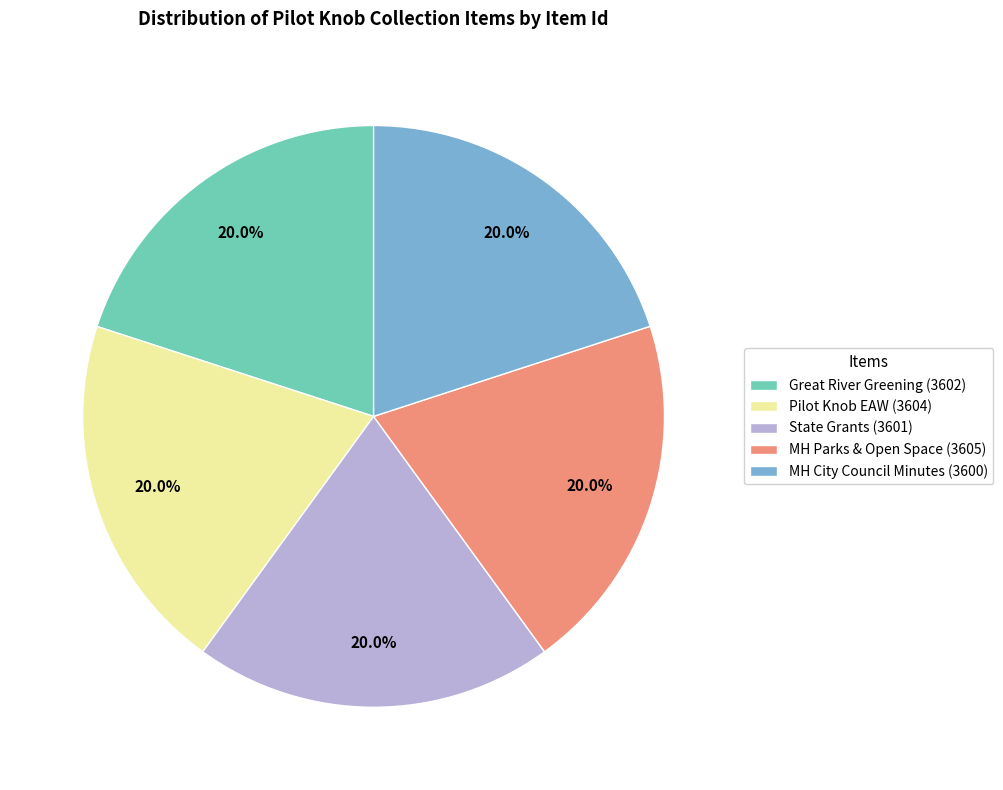

What portion of the pie excludes State Grants (3601)?

80.0%